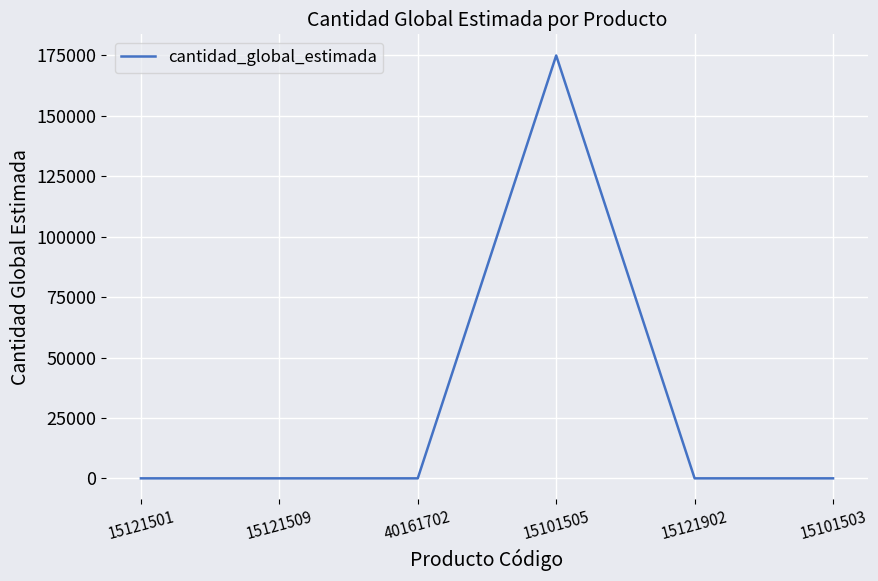

What is the maximum value shown in the chart?

175000